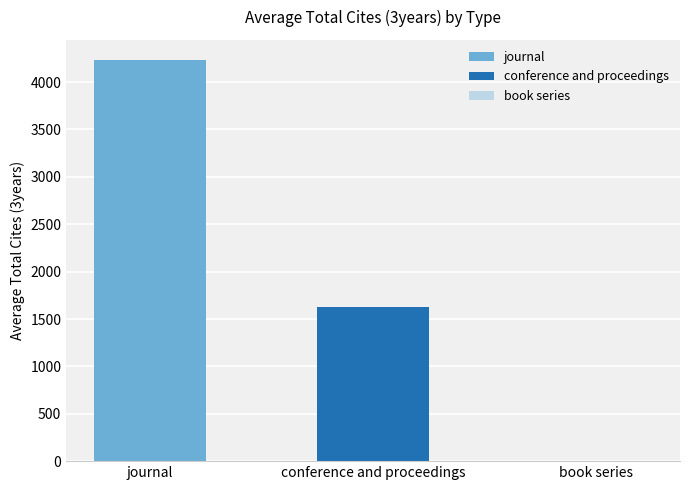

Which series has the widest spread of values?

conference and proceedings